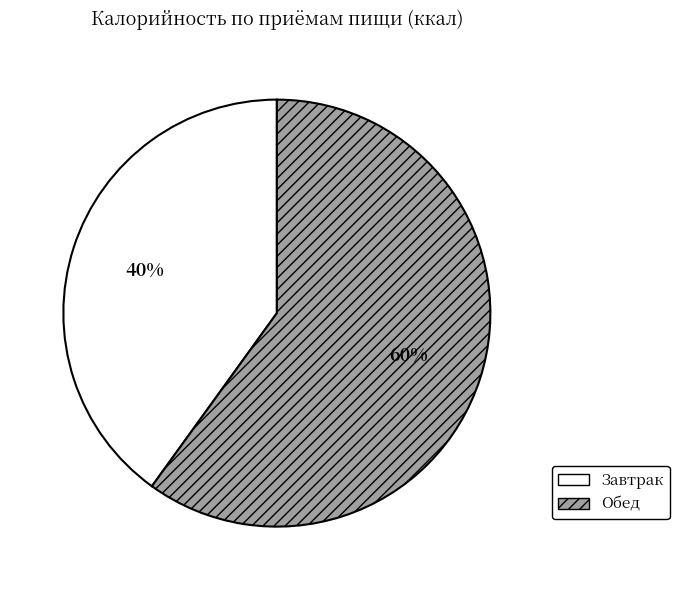

Which slice is the largest?

Обед